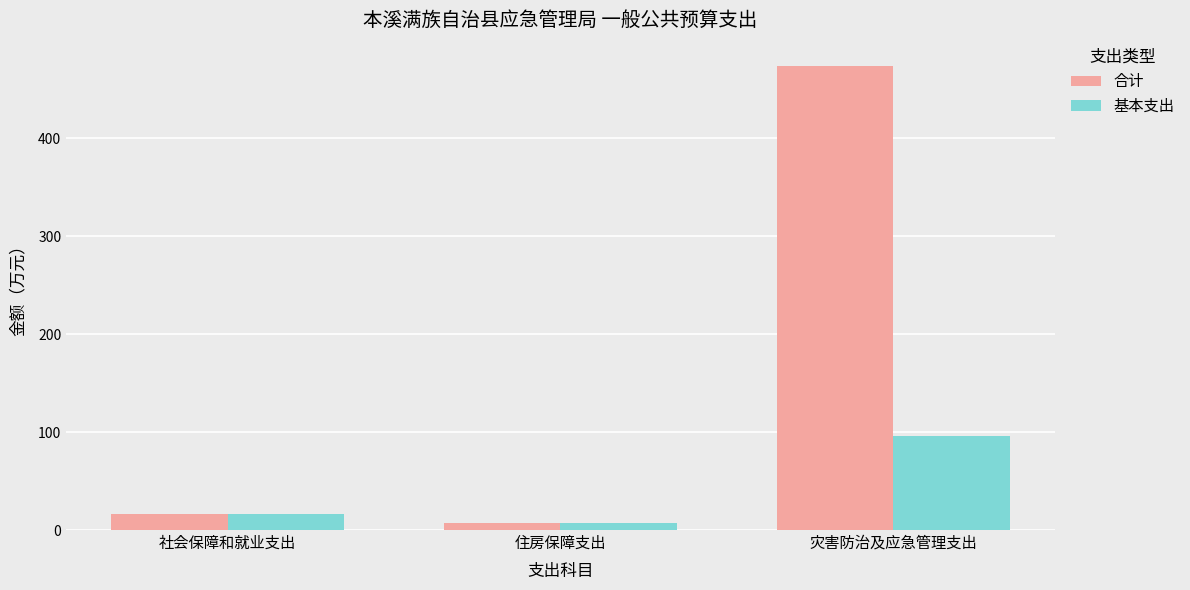

Is the value of 合计 at 灾害防治及应急管理支出 greater than the value of 基本支出 at 社会保障和就业支出?

Yes